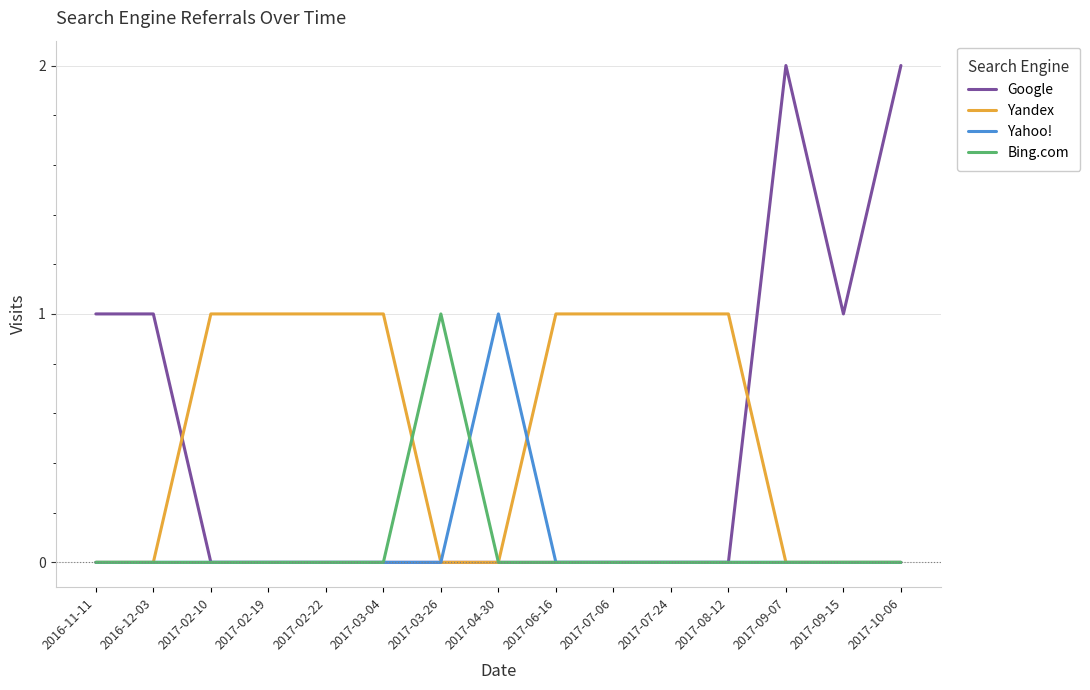

The value of Yandex at 2017-02-22 is 1. True or false?

True